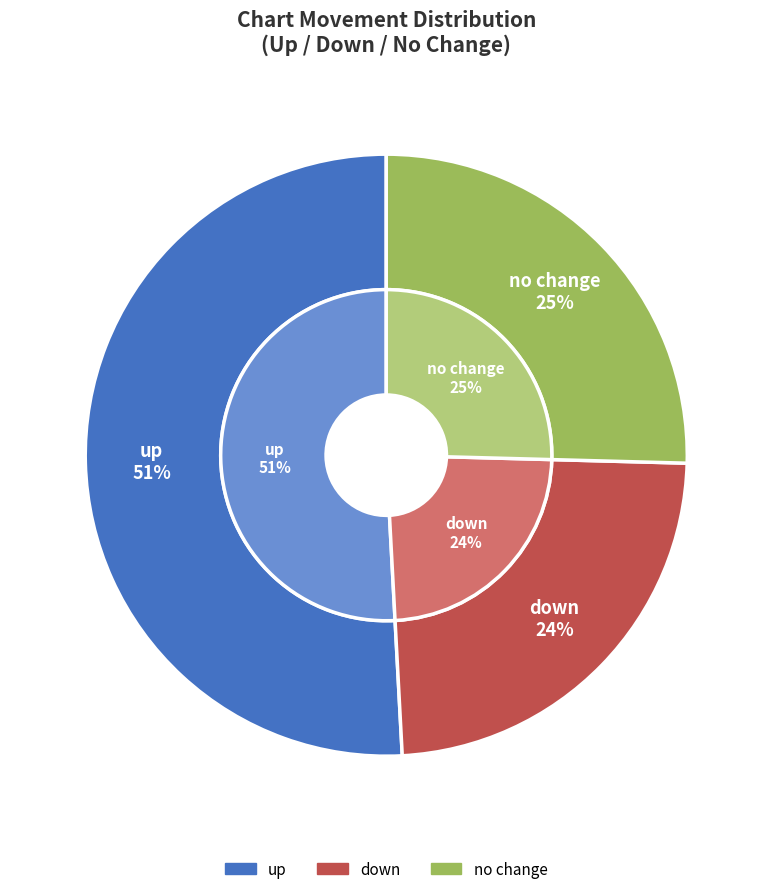

Which category has the biggest portion of the pie?

up